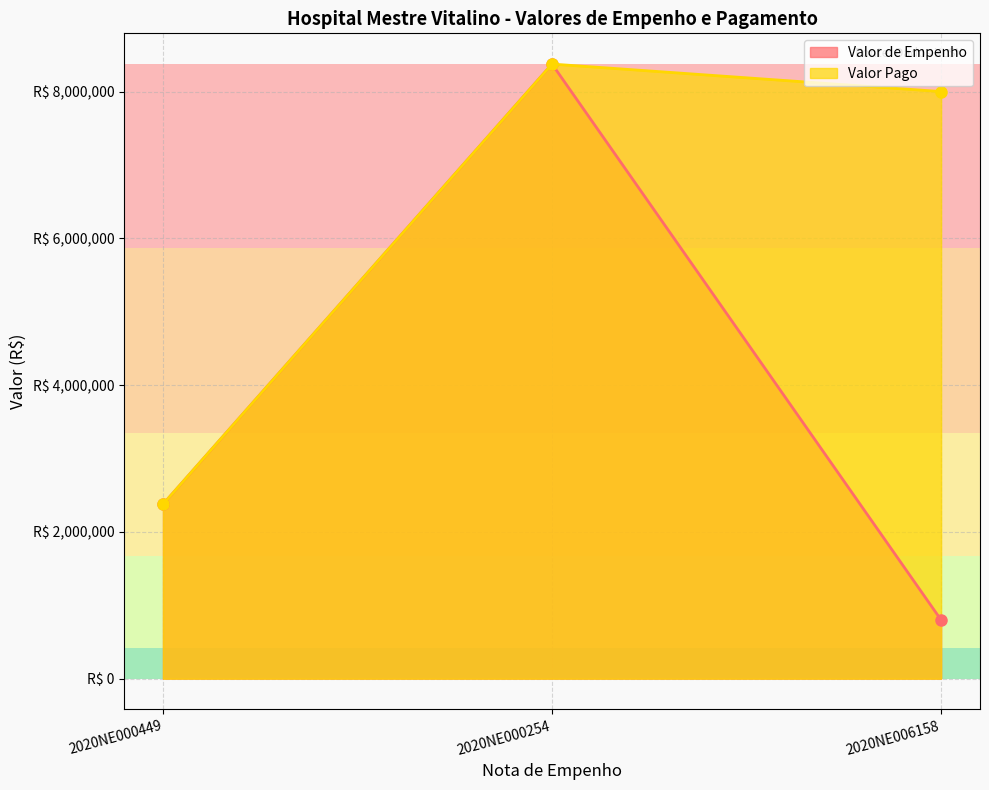

How many lines are shown in the chart?

2